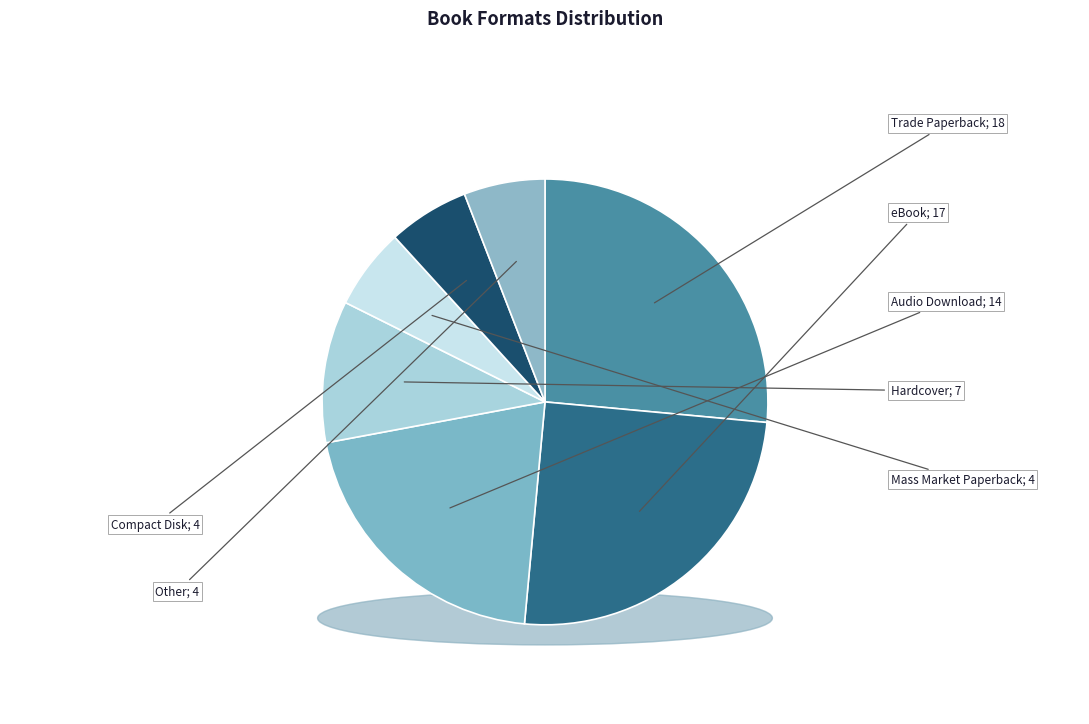

What portion of the pie excludes Audio Download?

79.4%